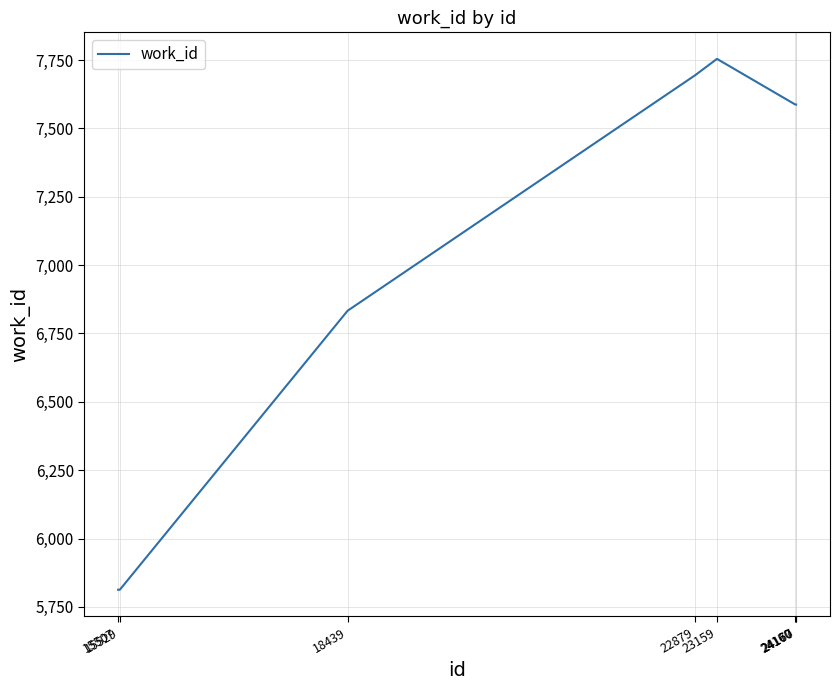

The chart shows a value of 7587 at 24170. True or false?

True